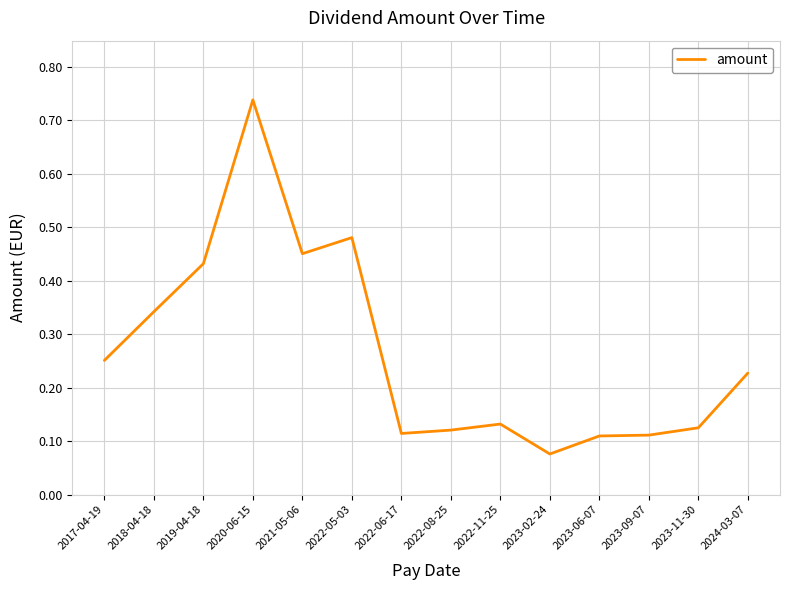

What is the change in value from 2022-11-25 to 2023-02-24?

-0.1